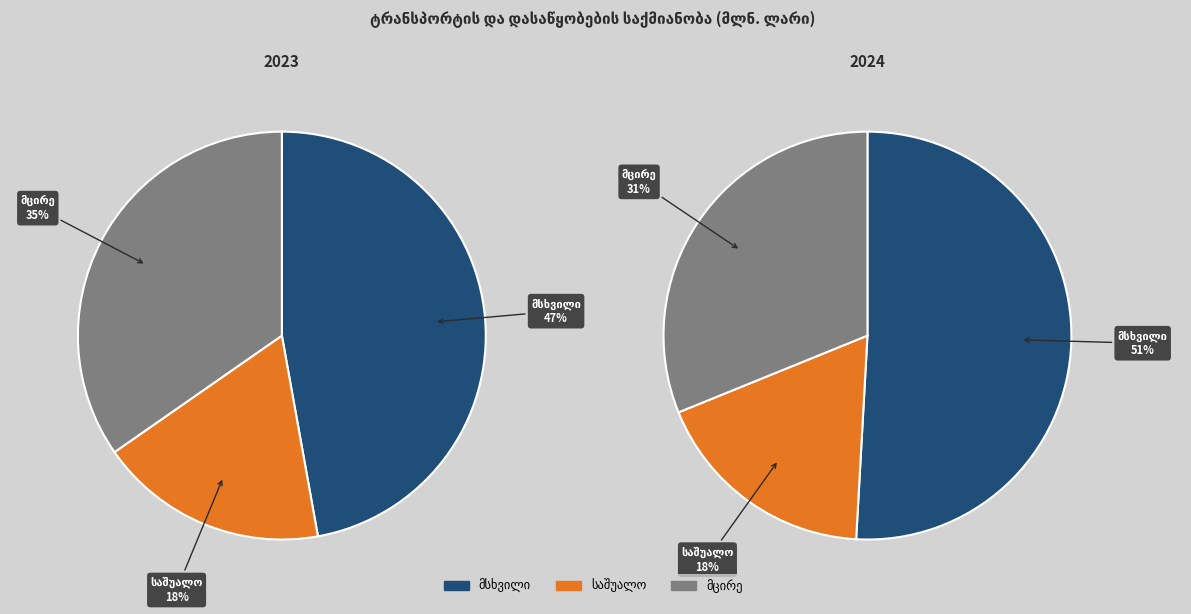

How many slices are in this pie chart?

3